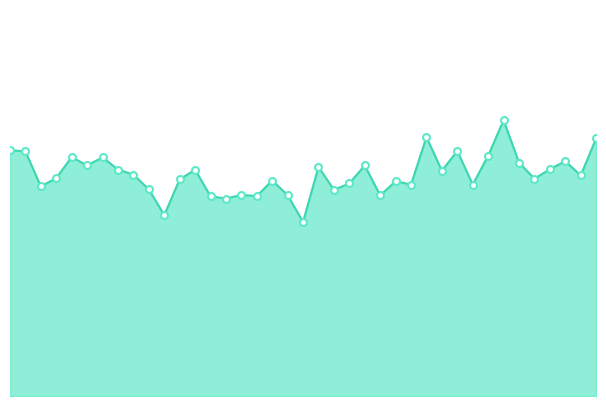

What is the average value?

32.8